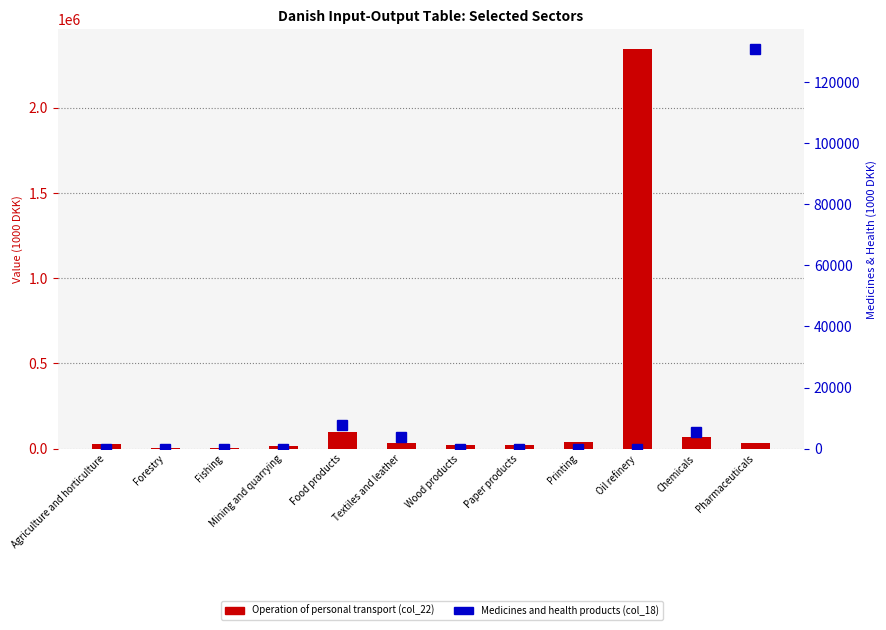

True or false: Operation transport (col_22) has a value of 22385.8 at Mining and quarrying.

False